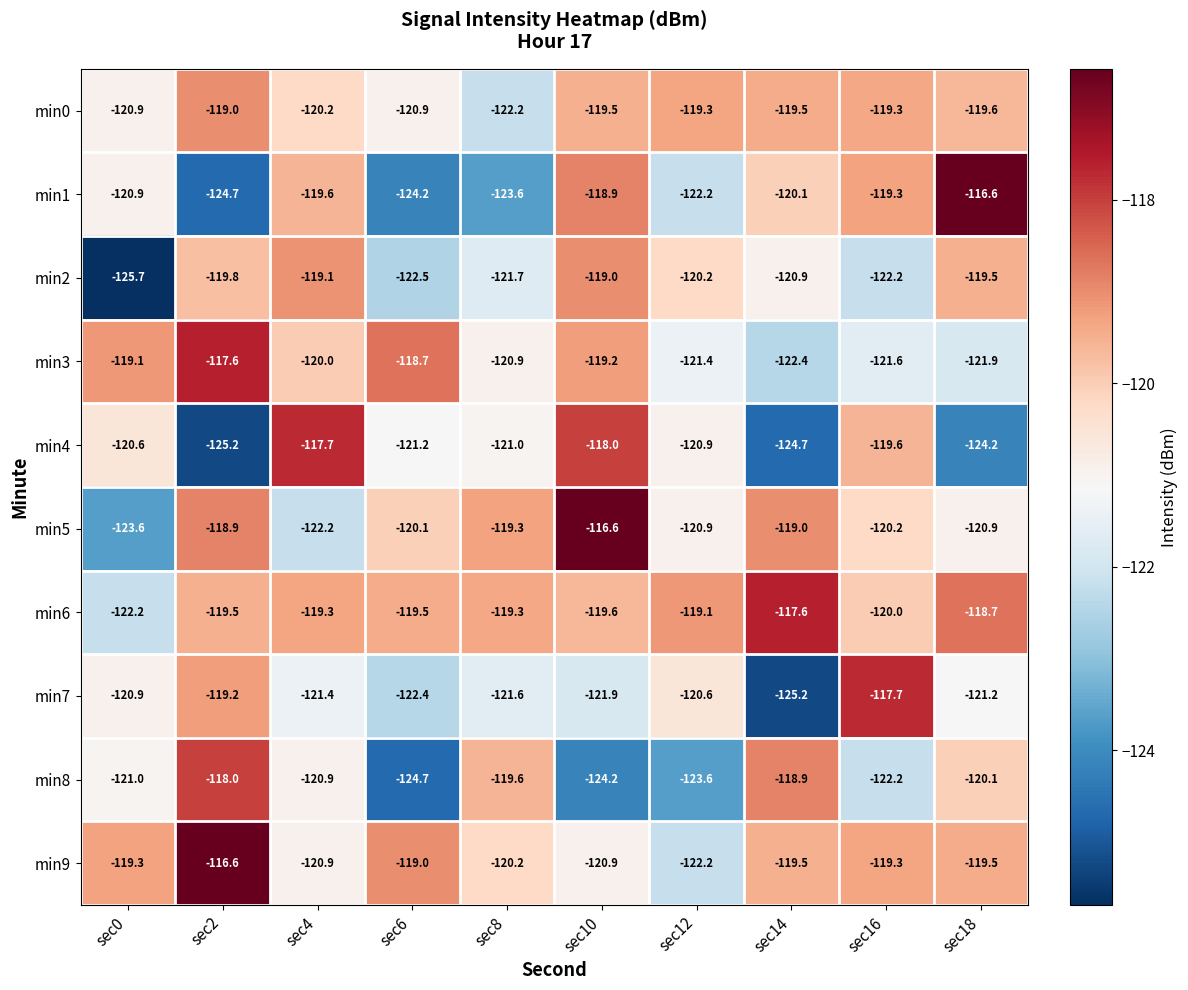

The min3 series shows -117.6 at sec2. True or false?

True